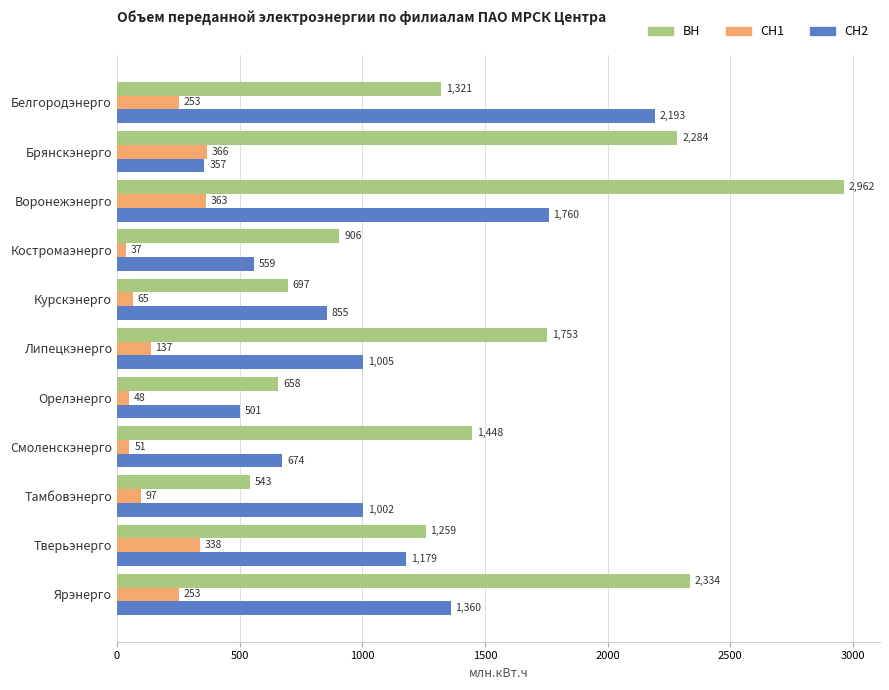

Rank the categories by ВН value from highest to lowest.

Воронежэнерго, Ярэнерго, Брянскэнерго, Липецкэнерго, Смоленскэнерго, Белгородэнерго, Тверьэнерго, Костромаэнерго, Курскэнерго, Орелэнерго, Тамбовэнерго